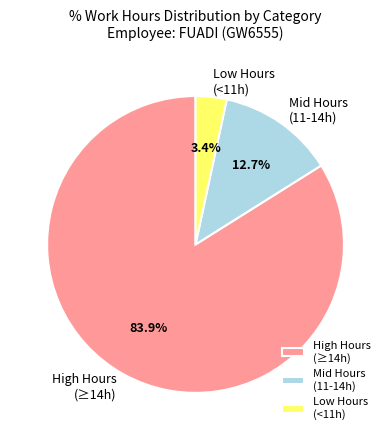

Which category has the biggest portion of the pie?

High Hours (≥14h)